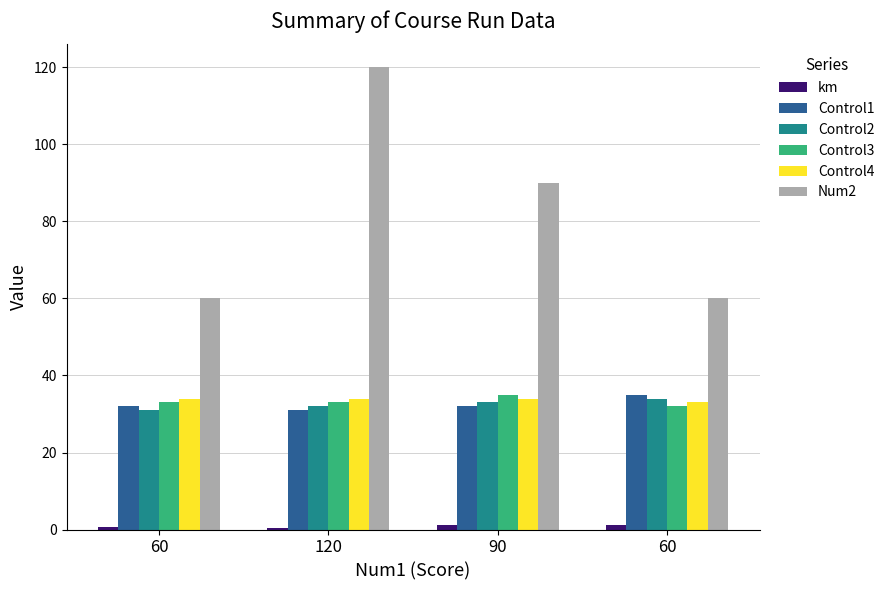

Reading left to right, list all the values displayed in this chart.

km: 0.8	0.4	1.3	1.2
Control1: 32.0	31.0	32.0	35.0
Control2: 31.0	32.0	33.0	34.0
Control3: 33.0	33.0	35.0	32.0
Control4: 34.0	34.0	34.0	33.0
Num2: 60.0	120.0	90.0	60.0